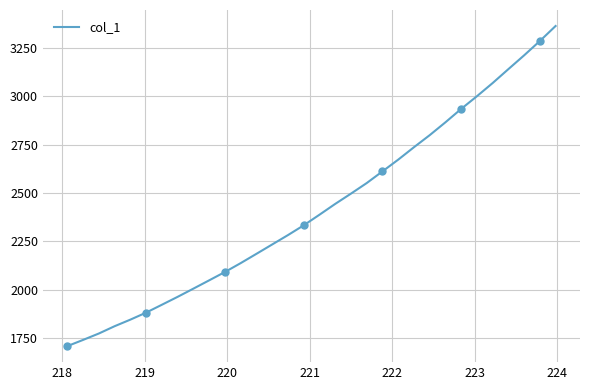

What is the minimum value for col_1?

1708.7